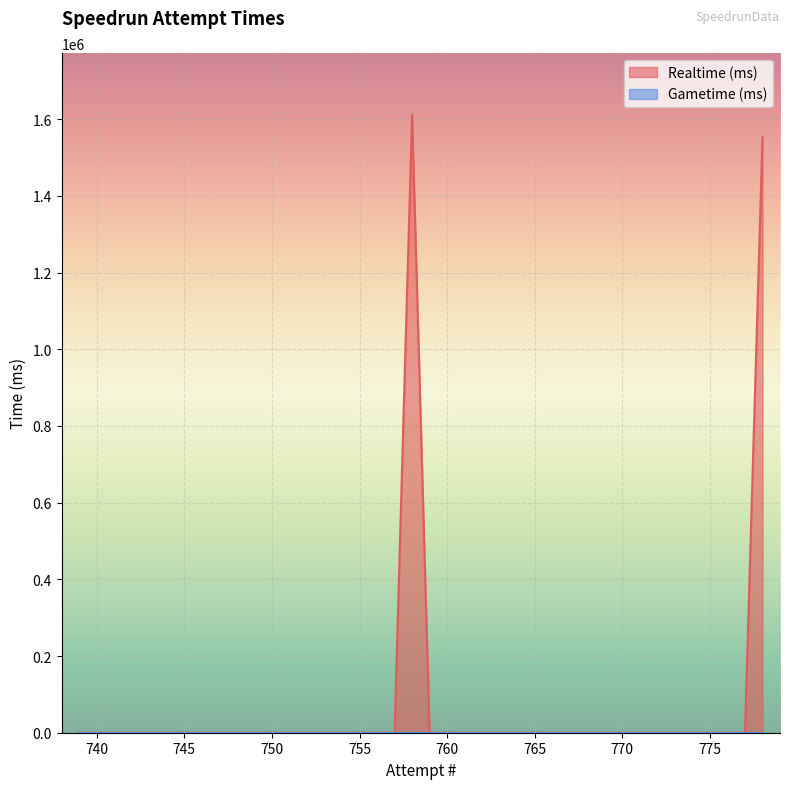

How many lines are shown in the chart?

2